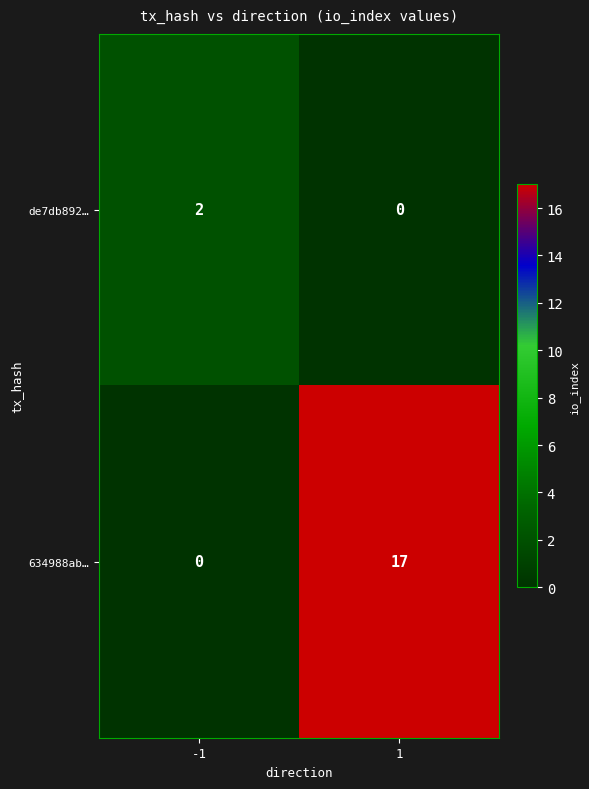

Which series has the largest total across all categories?

634988ab…